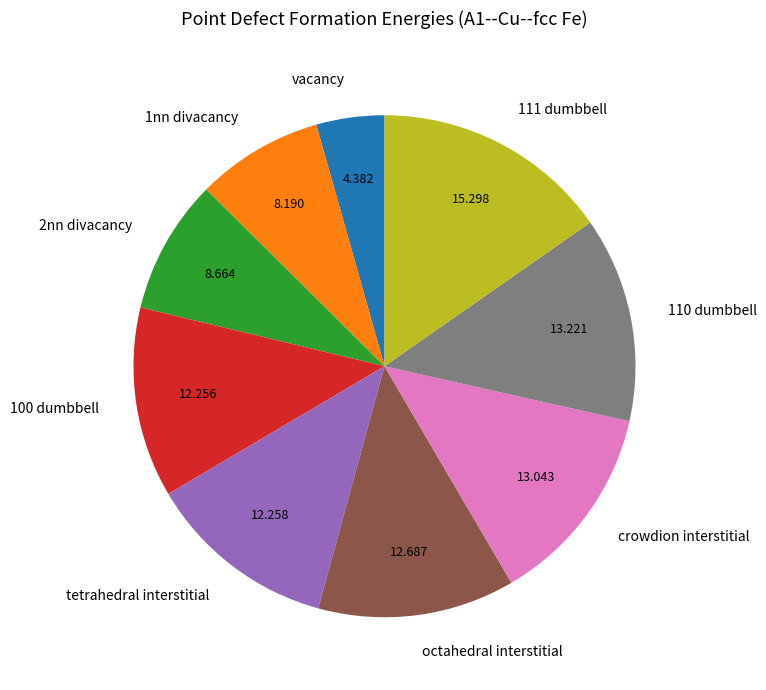

Between octahedral interstitial and vacancy, which is larger?

octahedral interstitial